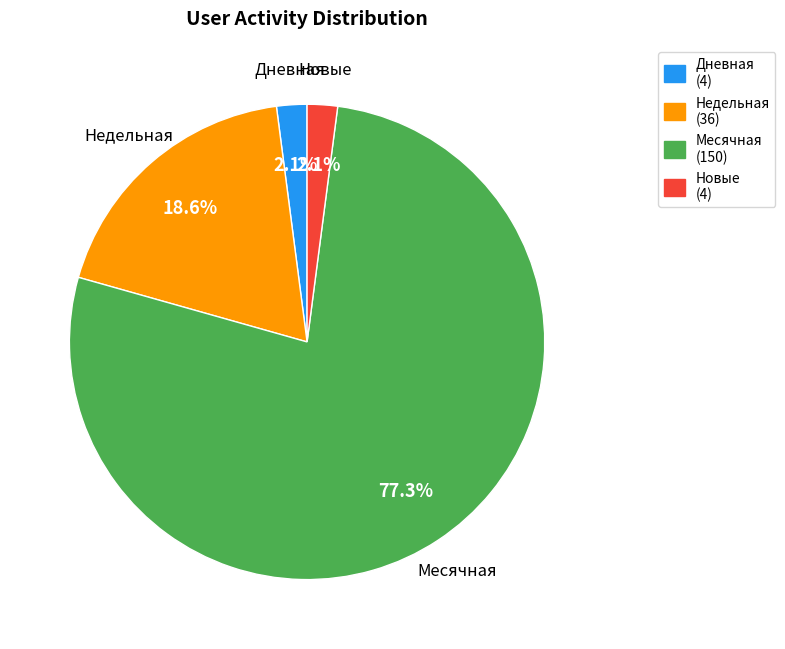

What percentage is NOT represented by Недельная (36)?

81.4%